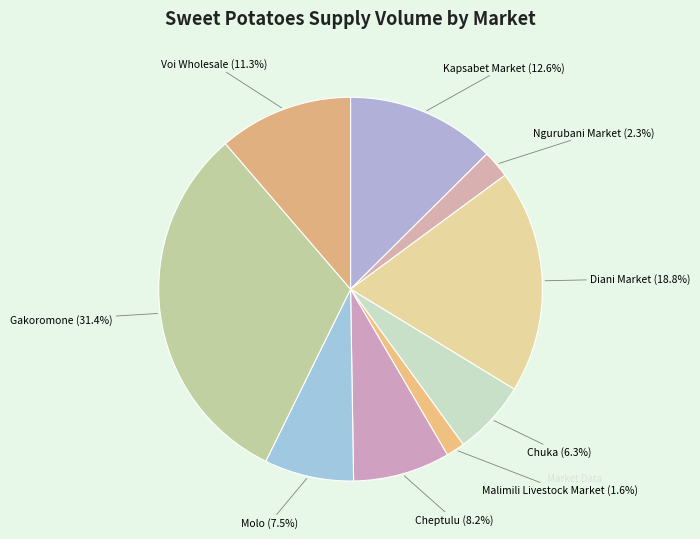

Which has a higher value, Voi Wholesale or Cheptulu?

Voi Wholesale